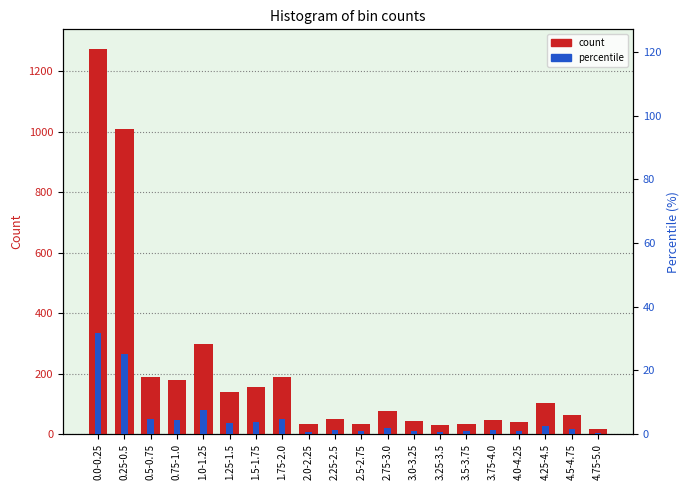

Where is count nearest to the value 645?

1.0-1.25